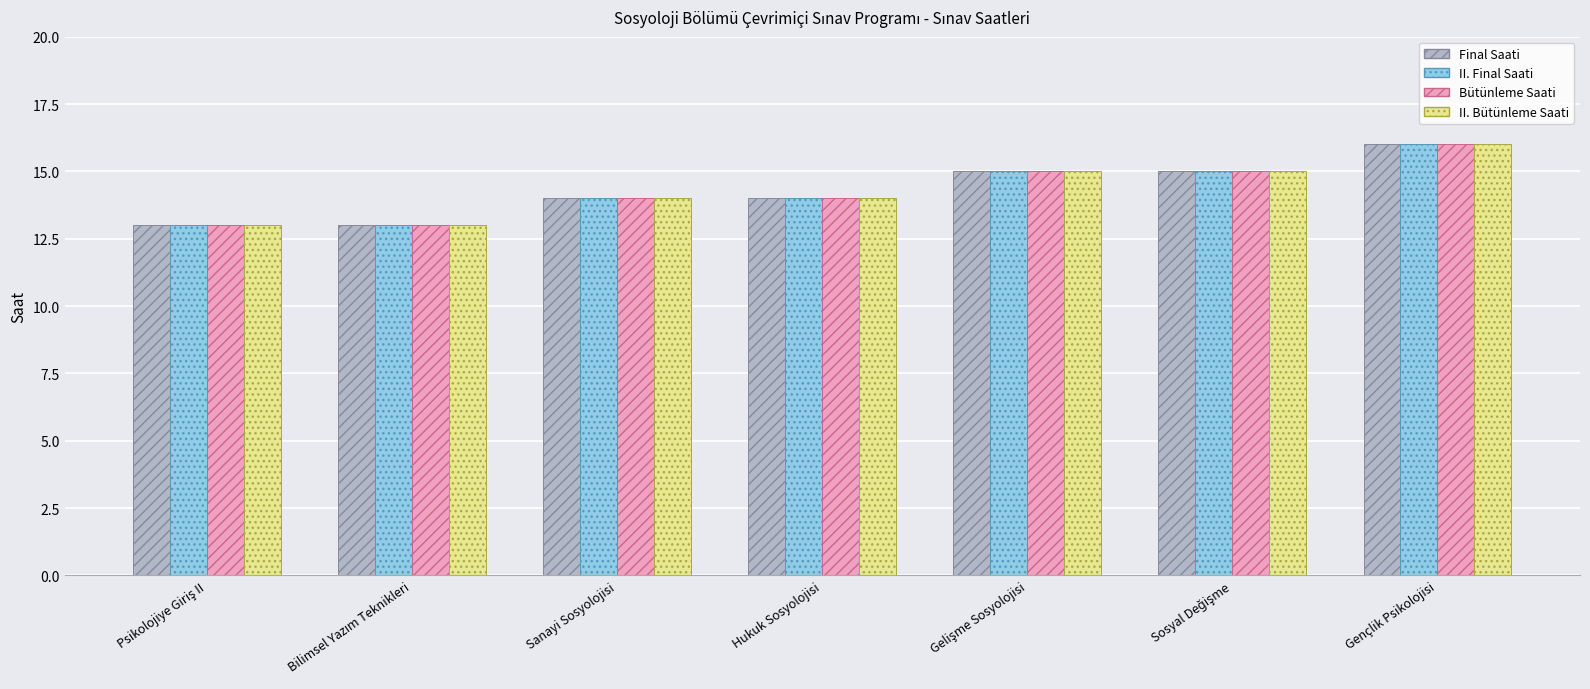

Is it true that II. Final Saati equals 6 at Gençlik Psikolojisi?

False